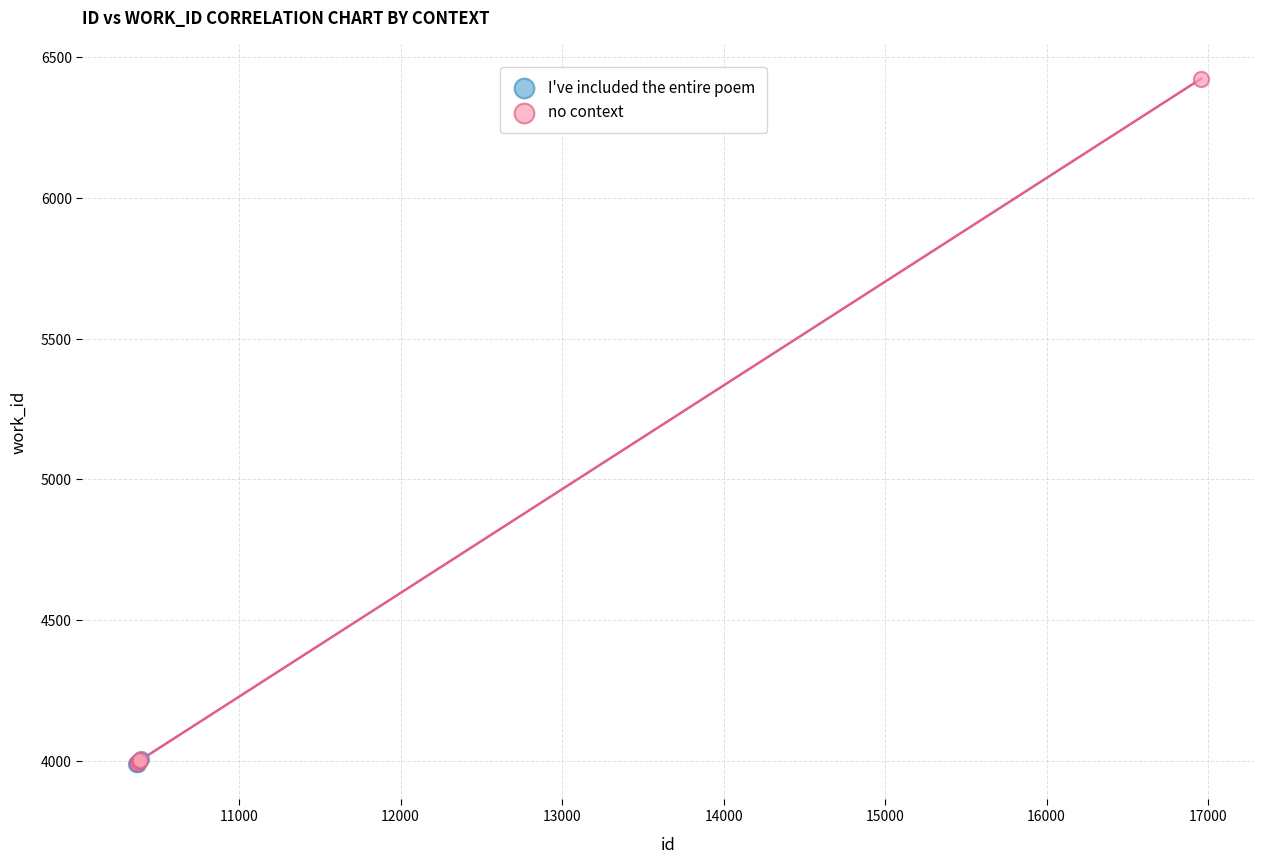

Which series contains the highest Y value?

no context